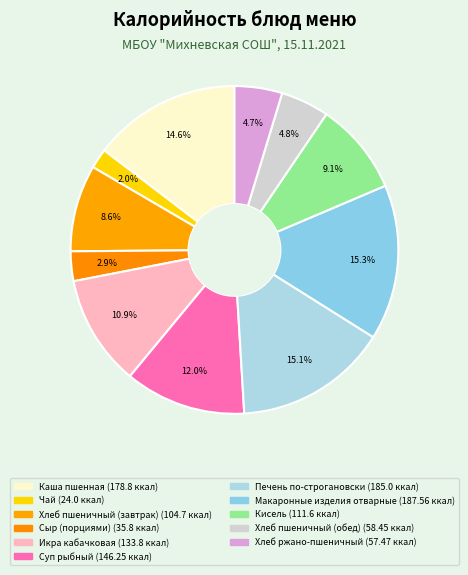

To the nearest percent, what is the combined percentage of Сыр (порциями) and Макаронные изделия отварные?

18%